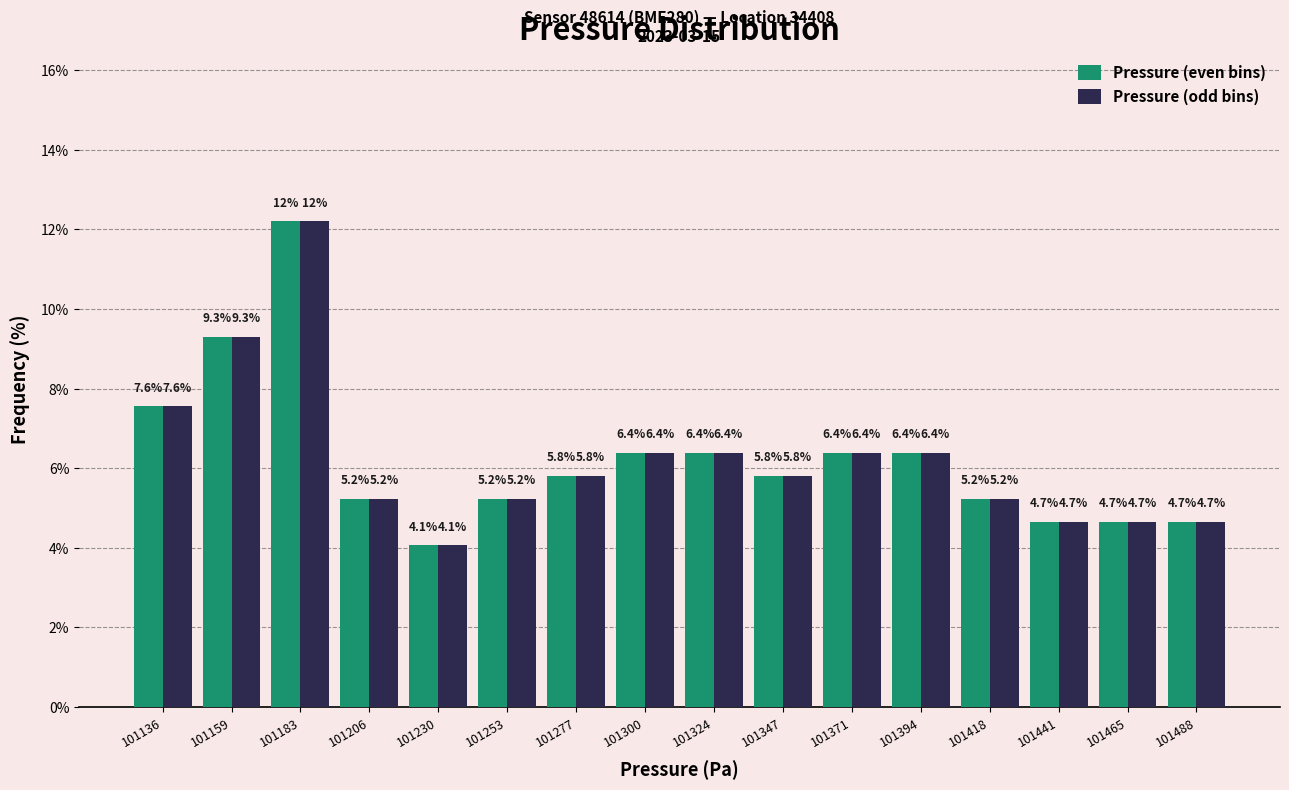

In the Pressure (even bins) series, which range on the x-axis has the tallest bar?

101171.0 to 101194.5